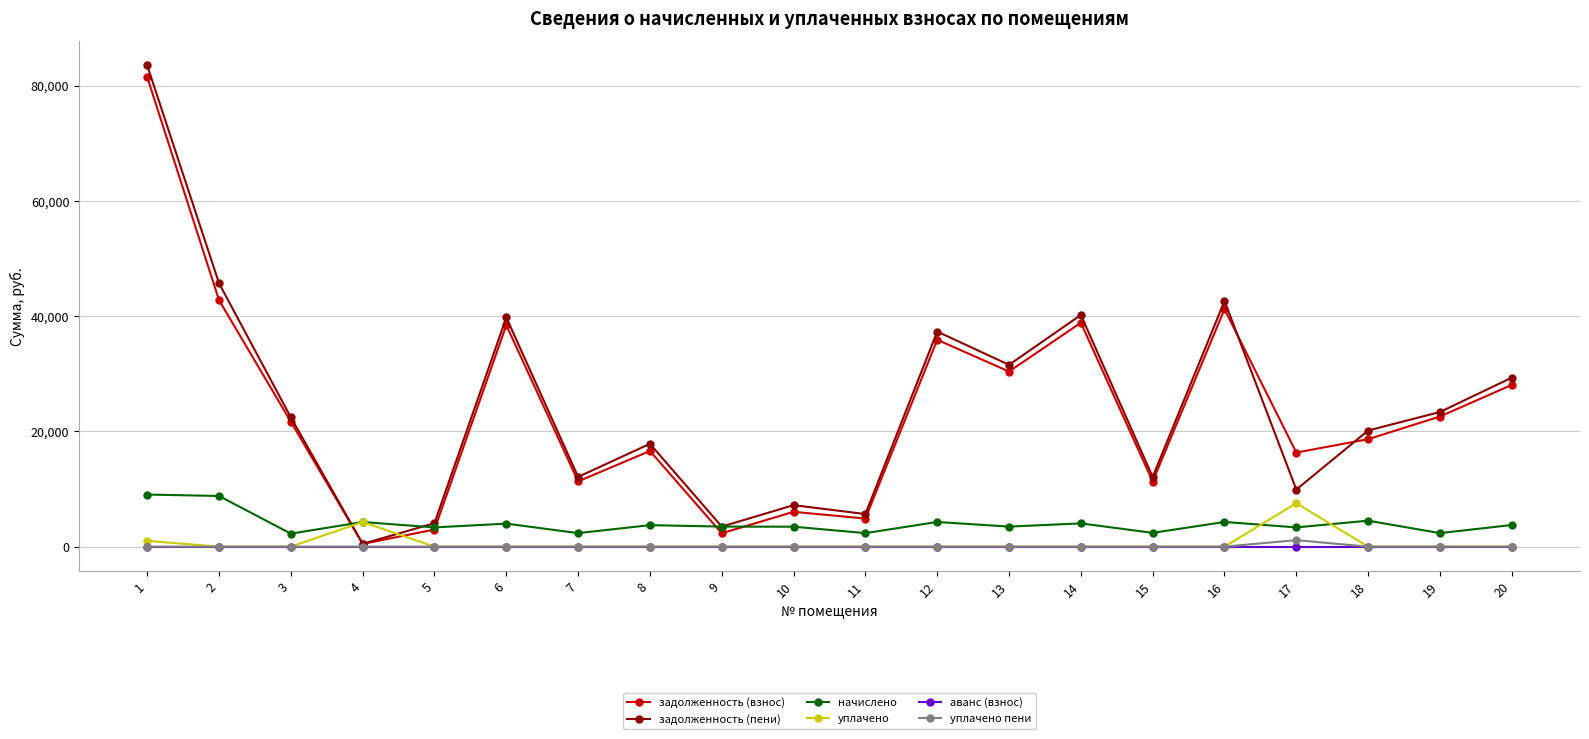

What is the highest value of the начислено series?

9043.2